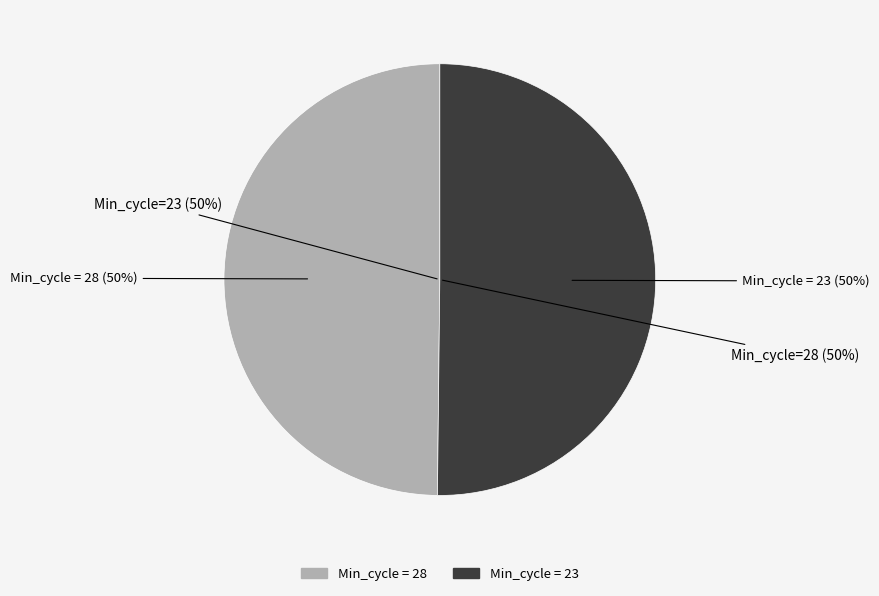

To the nearest percent, what is the average slice percentage?

50%